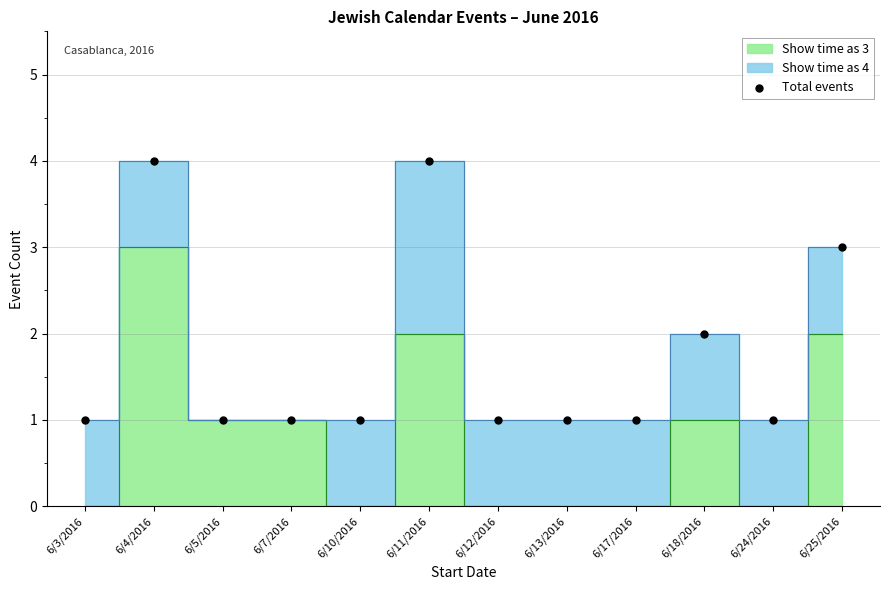

What is the range of Y values (max minus min)?

3